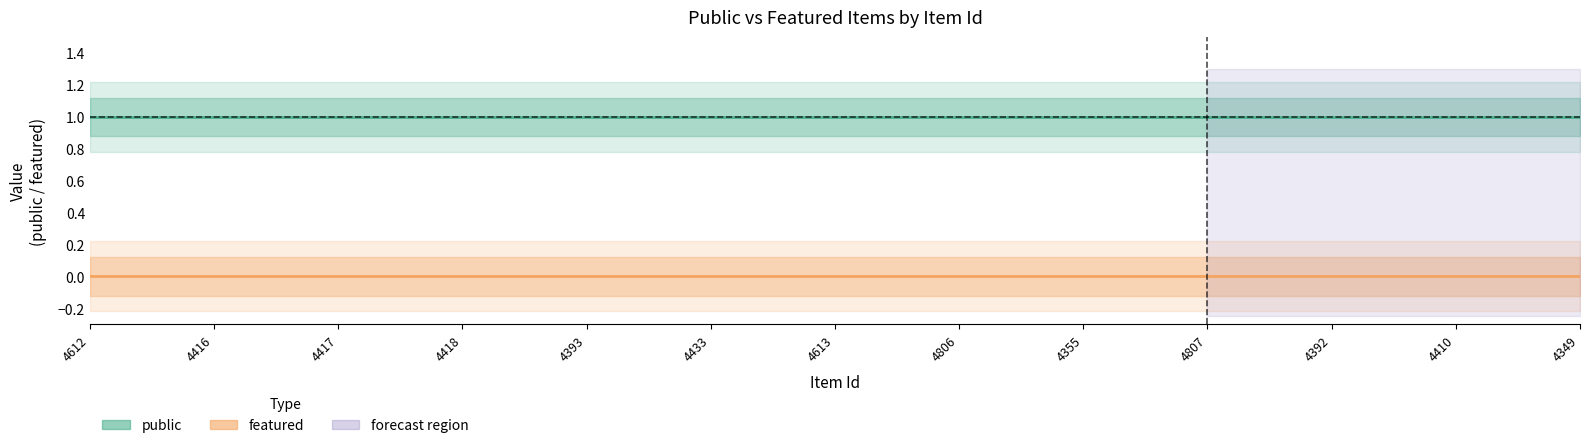

Is the value of featured at 4355 greater than the value of public at 4807?

No